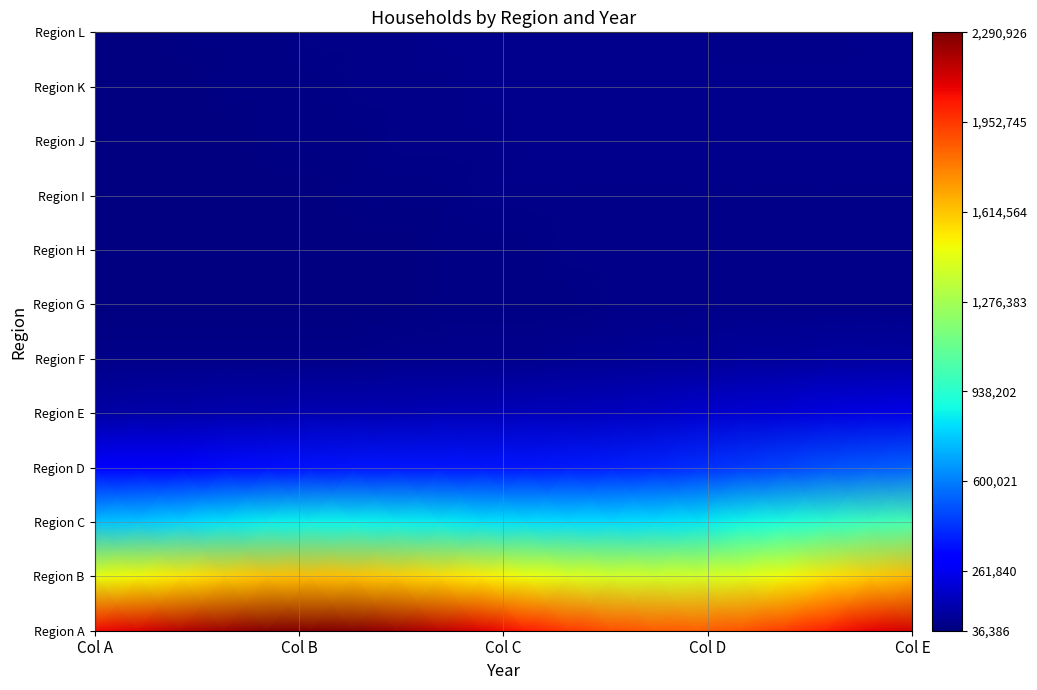

How many distinct data groups are displayed?

12